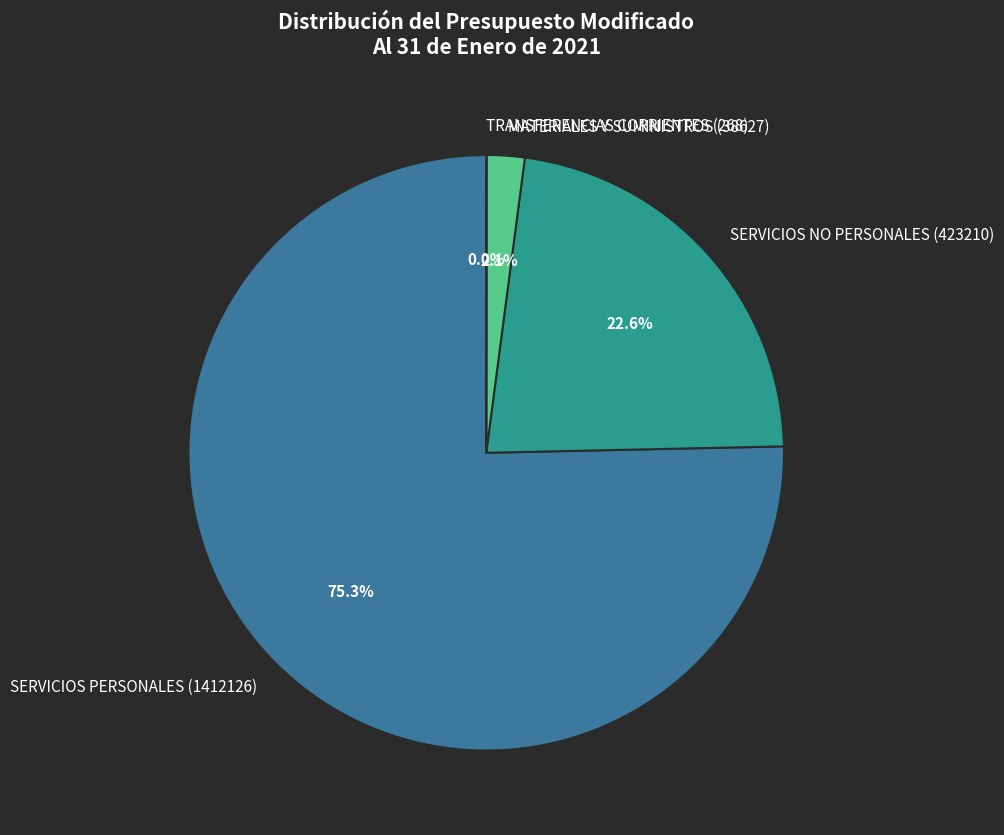

What percentage is the MATERIALES Y SUMINISTROS (38627) slice, to the nearest percent?

2%